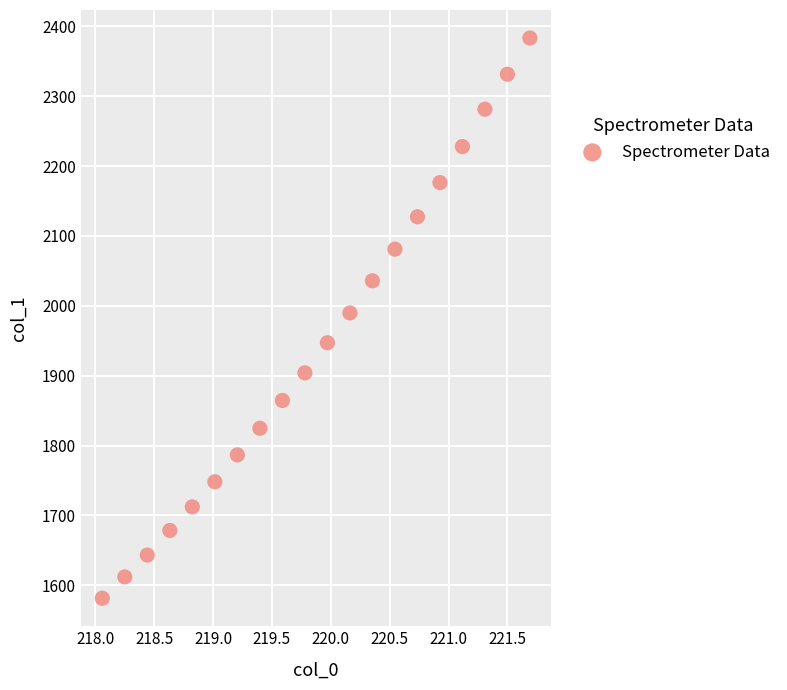

List the coordinates of all points as (X, Y) pairs, reading left to right.

(218.1, 1581.4)  (218.3, 1611.9)  (218.4, 1643.2)  (218.6, 1678.4)  (218.8, 1712.1)  (219.0, 1748.1)  (219.2, 1786.6)  (219.4, 1824.7)  (219.6, 1864.5)  (219.8, 1904.0)  (220.0, 1947.1)  (220.2, 1989.8)  (220.4, 2035.7)  (220.5, 2081.1)  (220.7, 2127.4)  (220.9, 2176.3)  (221.1, 2227.9)  (221.3, 2281.4)  (221.5, 2331.4)  (221.7, 2383.3)